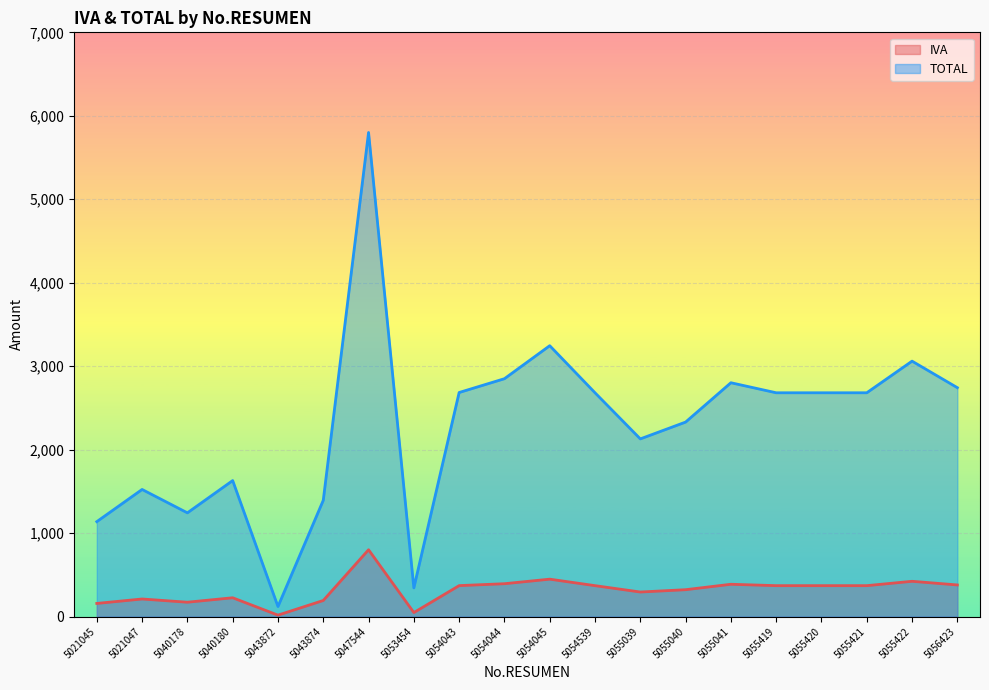

What is the difference between the IVA values at 5040178 and 5055040?

150.0